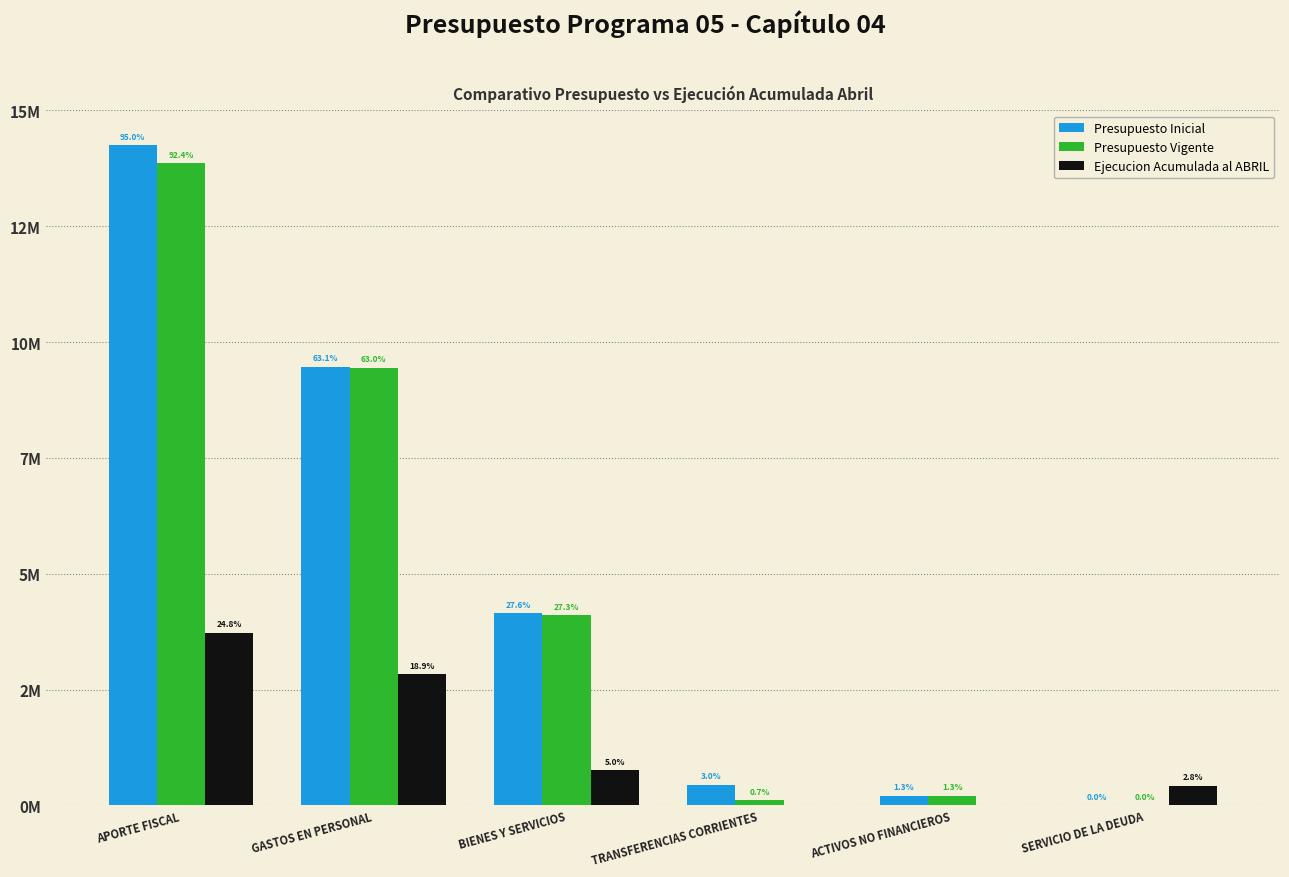

Which category has the lowest value in the Presupuesto Vigente series?

SERVICIO DE LA DEUDA